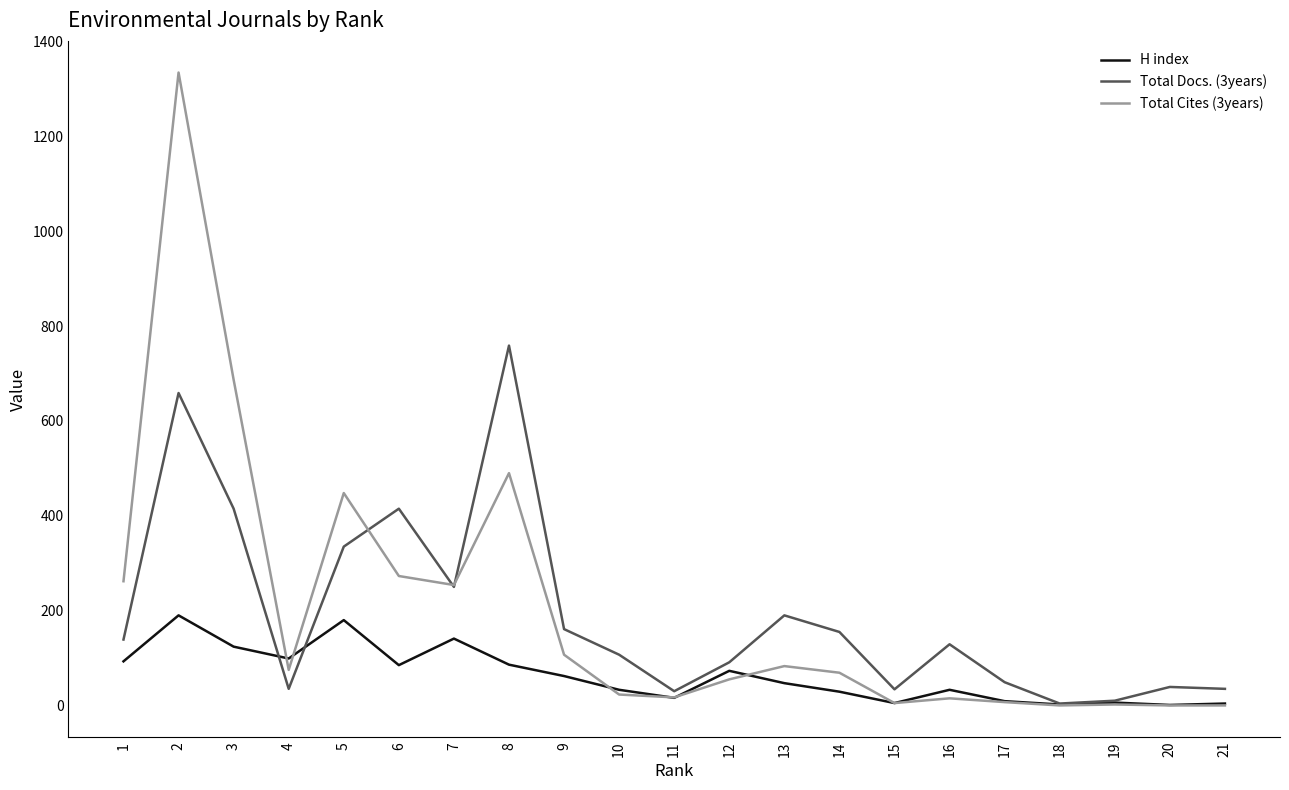

What is the difference between the H index values at 5 and 16?

147